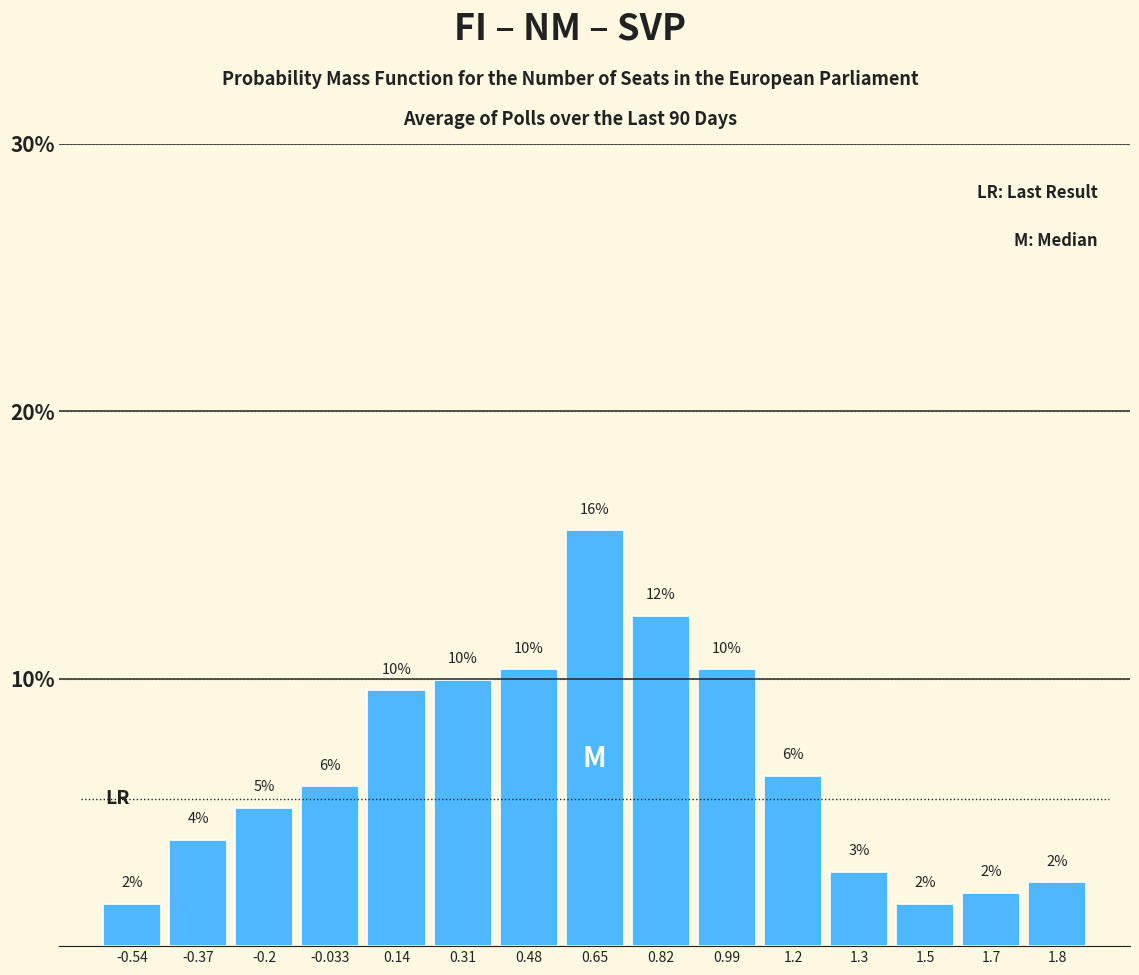

What is the label of the 5th bar from the right?

1.2